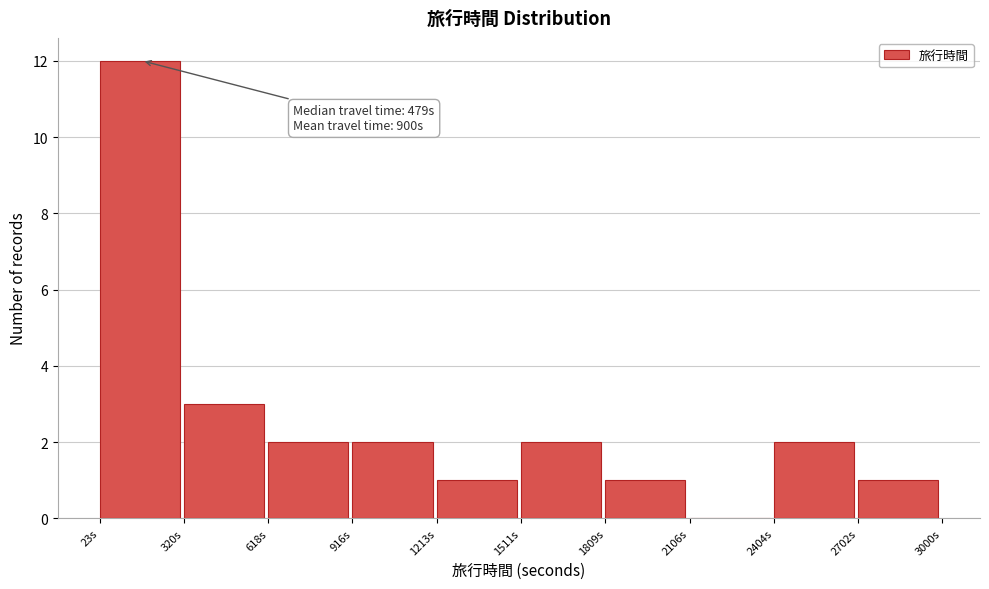

Which range on the x-axis has the tallest bar?

0 to 300